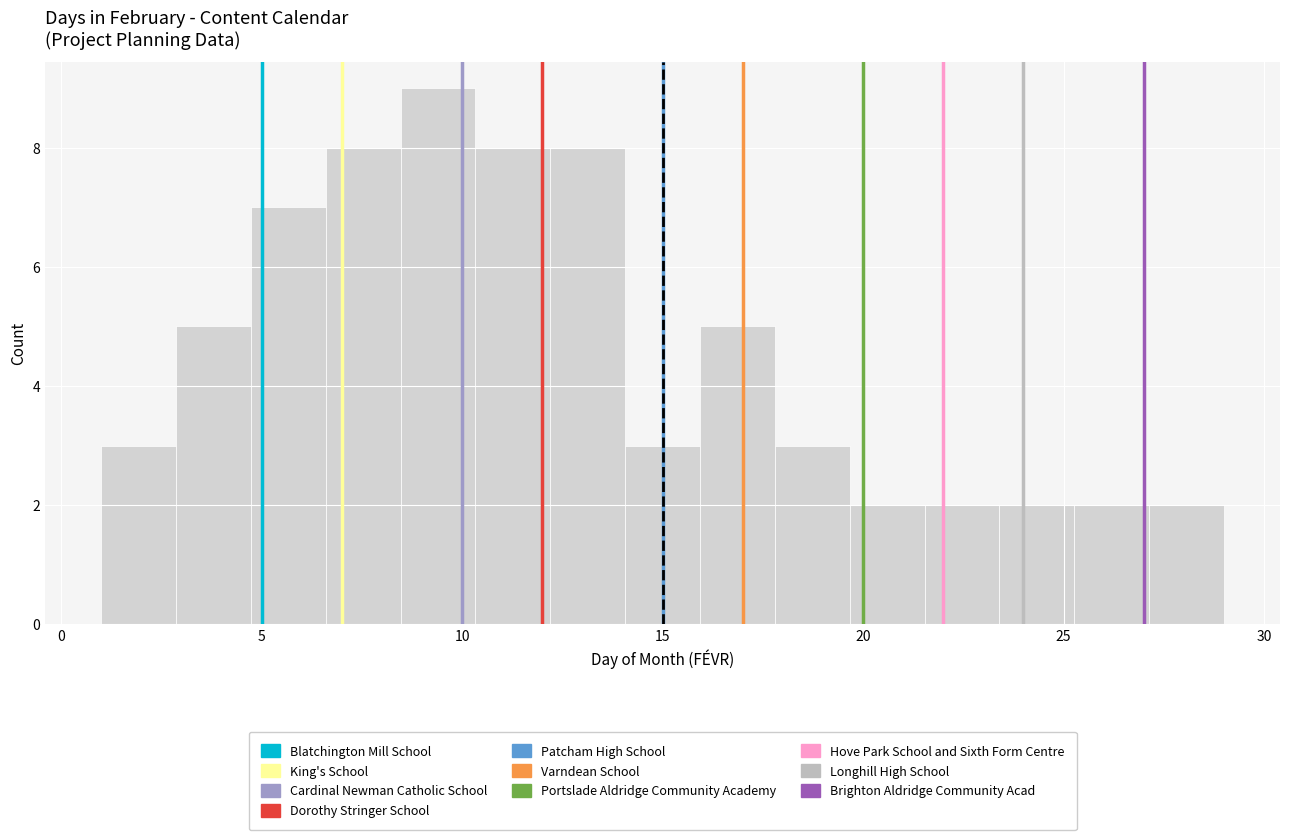

Read against the x-axis, roughly where is the centre of the tallest bar?

9.5